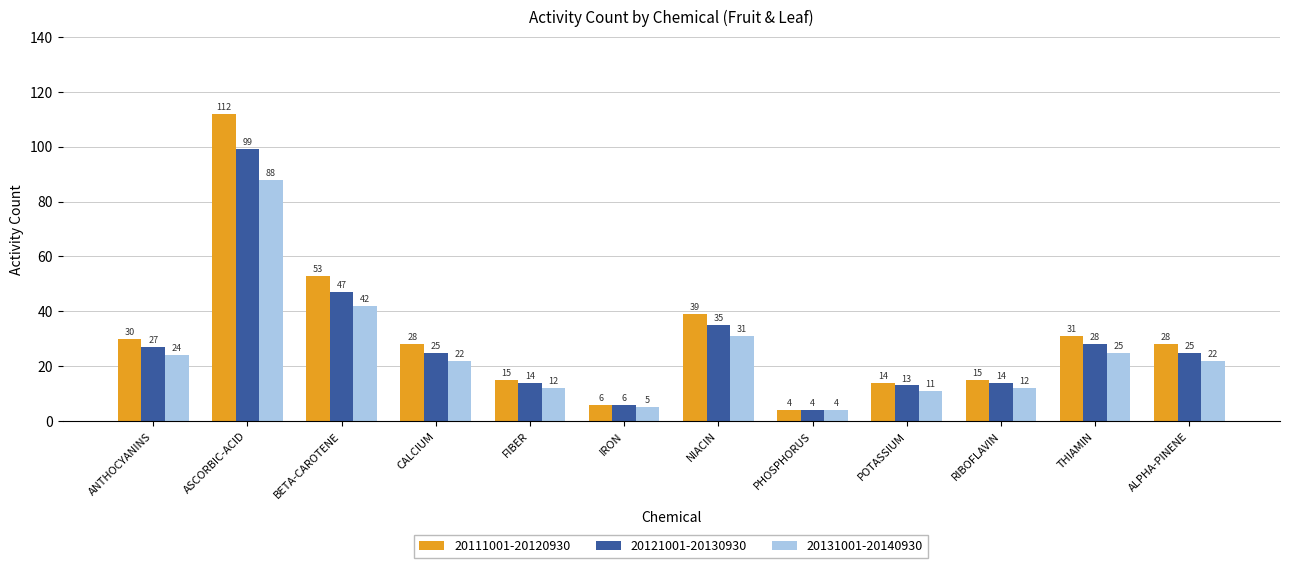

What is the value of the 20131001-20140930 bar at the 9th from the left?

11